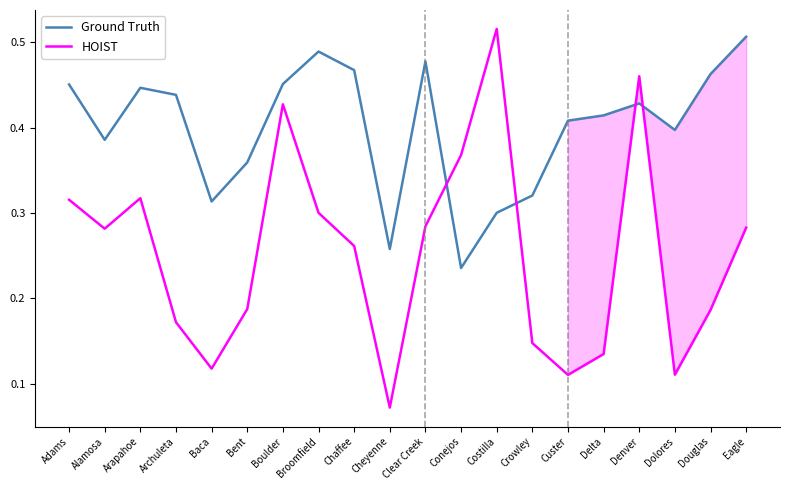

What are all the series names shown in the legend?

Ground Truth, HOIST